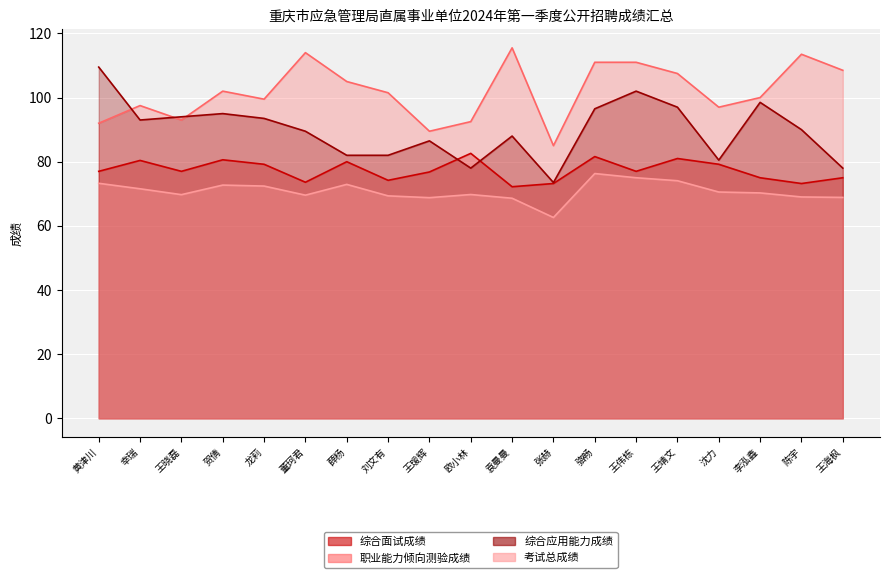

How many interior local peaks does the 综合面试成绩 series have?

6